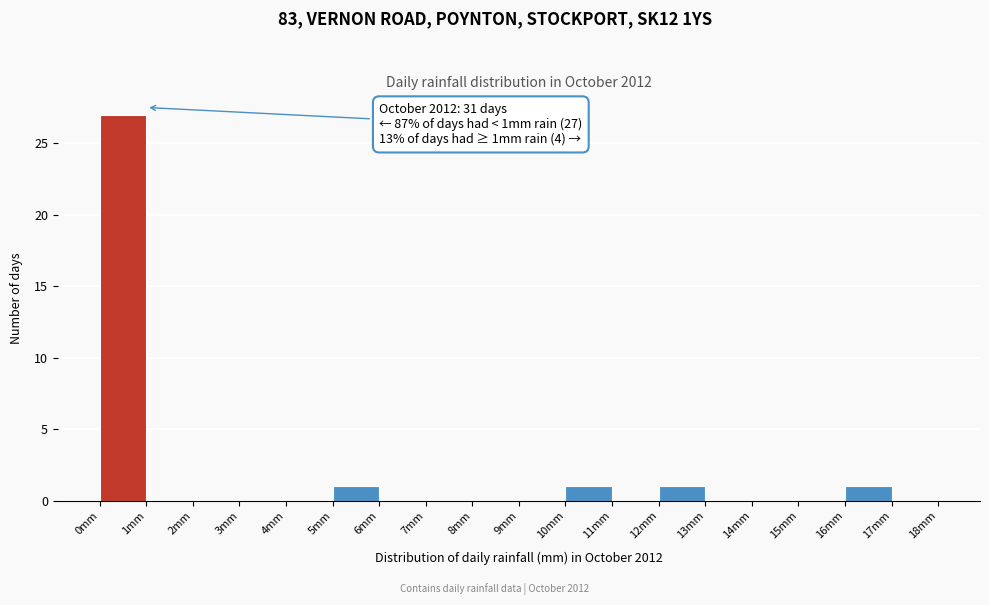

Over which range of the x-axis is the bar tallest?

0 to 1